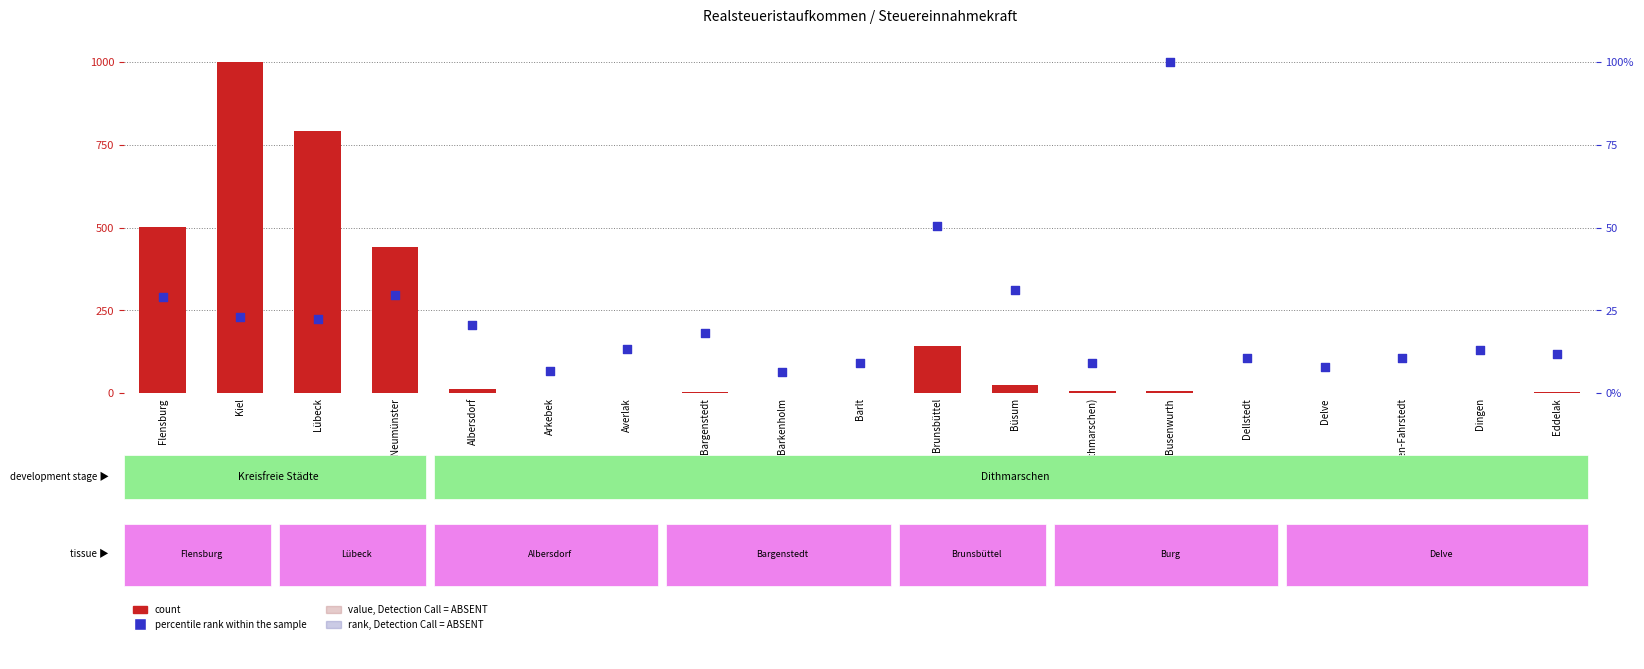

Which series reaches the maximum Y coordinate?

count